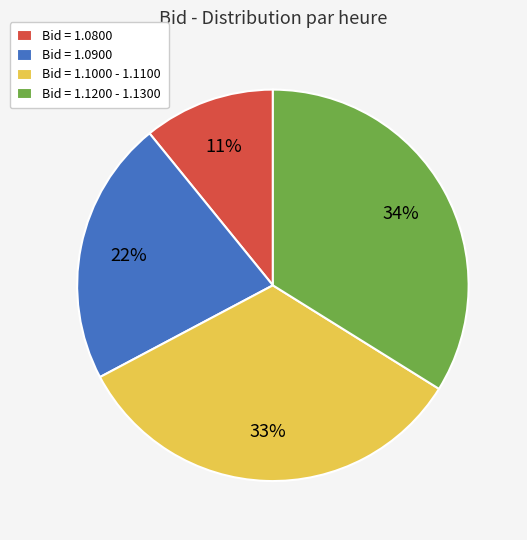

To the nearest percent, what percentage of the pie is Bid = 1.1000 - 1.1100?

33%